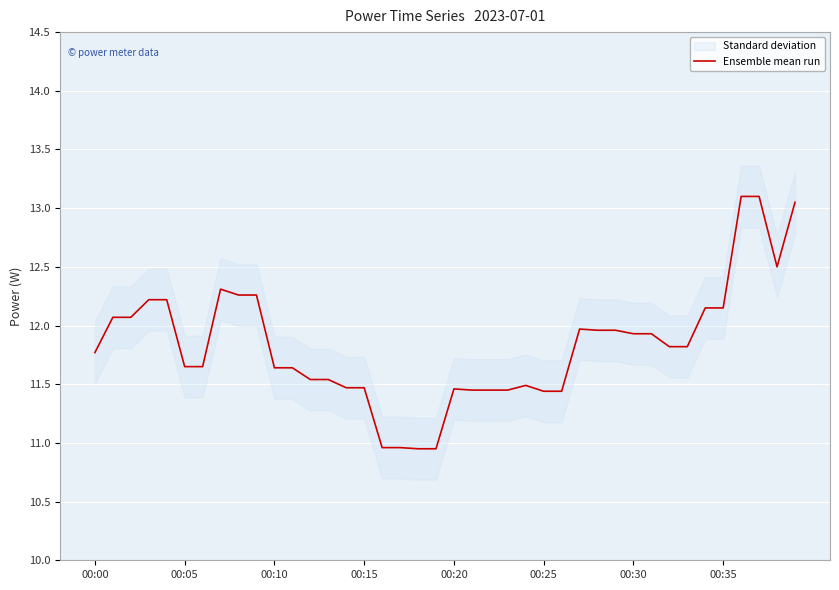

What is the value of the 38th point from the left?

13.1